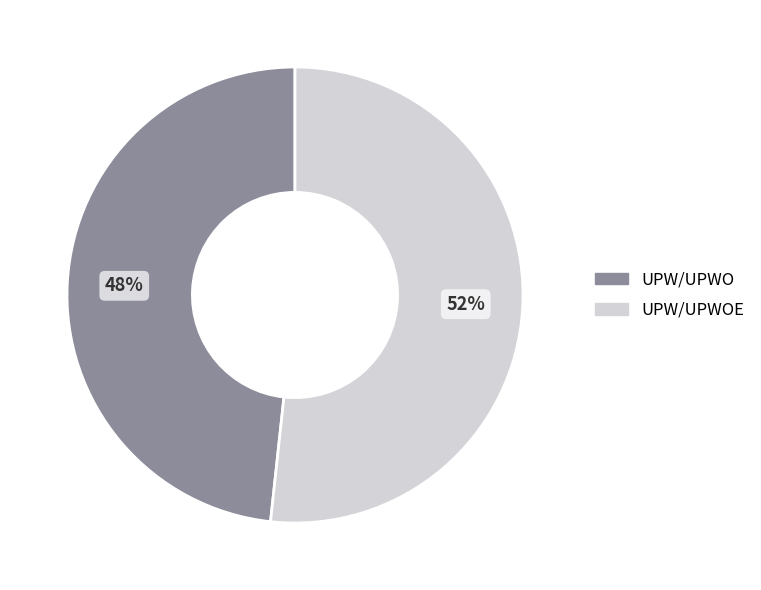

Rank the categories by value from lowest to highest.

UPW/UPWO, UPW/UPWOE